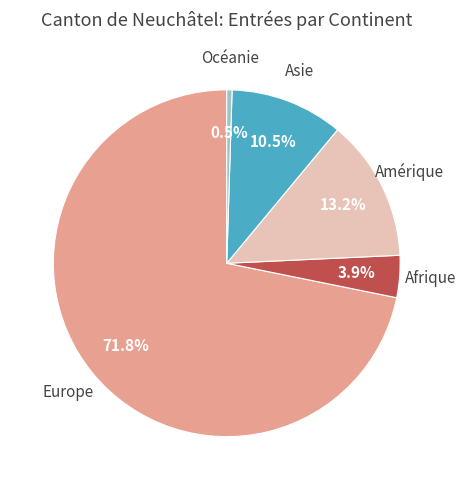

Is there a majority slice in this chart?

Yes